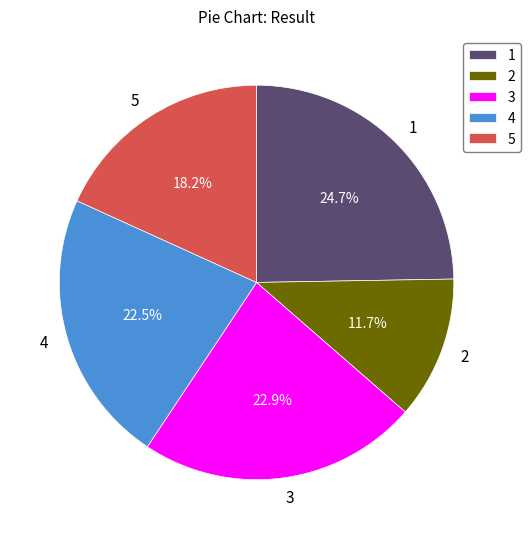

Does 3 represent more than half of the total?

No